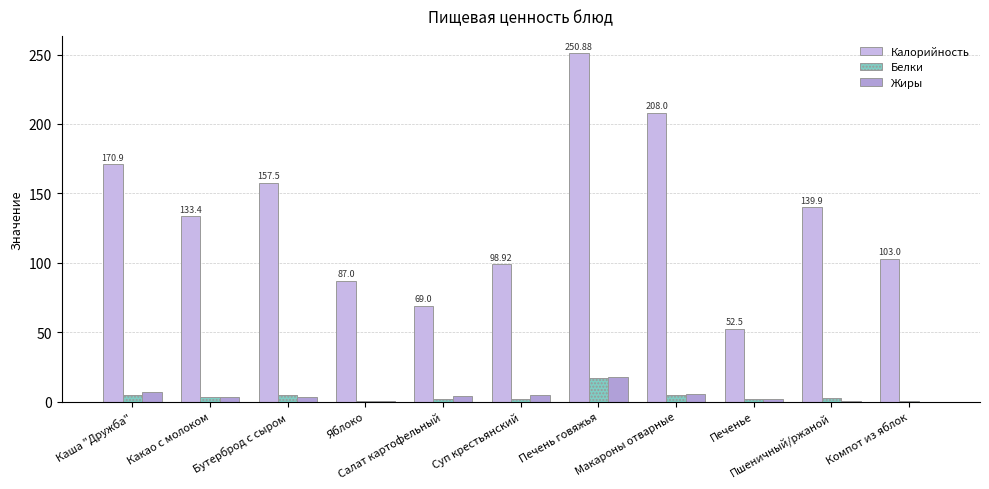

Which series has the largest total across all categories?

Калорийность